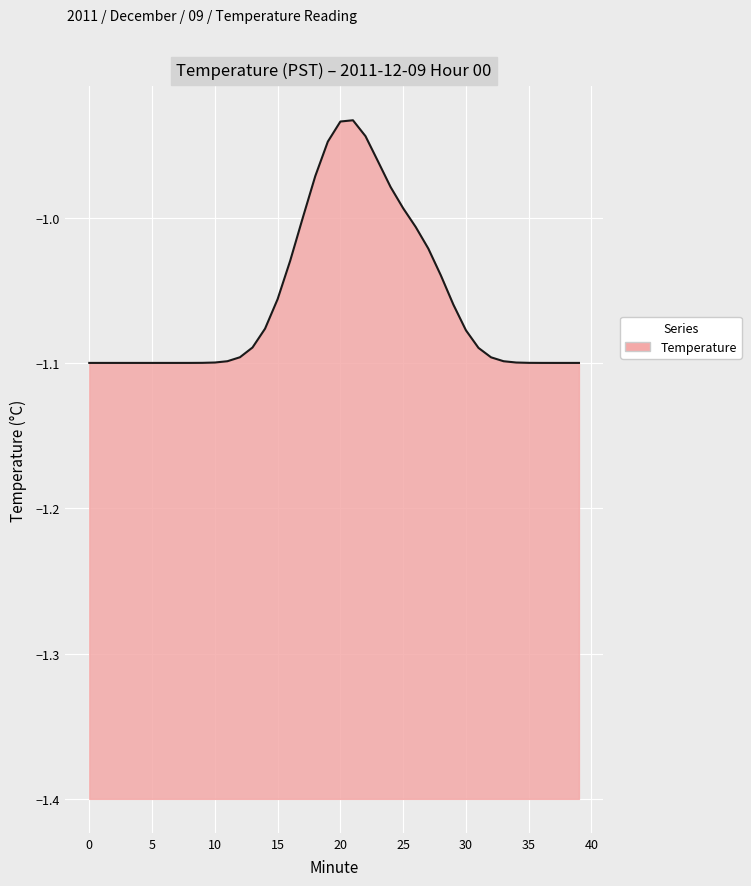

Reading left to right, list all the values displayed in this chart.

0=-1.1	1=-1.1	2=-1.1	3=-1.1	4=-1.1	5=-1.1	6=-1.1	7=-1.1	8=-1.1	9=-1.1	10=-1.1	11=-1.1	12=-1.1	13=-1.1	14=-1.1	15=-1.1	16=-1.0	17=-1.0	18=-1.0	19=-0.9	20=-0.9	21=-0.9	22=-0.9	23=-1.0	24=-1.0	25=-1.0	26=-1.0	27=-1.0	28=-1.0	29=-1.1	30=-1.1	31=-1.1	32=-1.1	33=-1.1	34=-1.1	35=-1.1	36=-1.1	37=-1.1	38=-1.1	39=-1.1